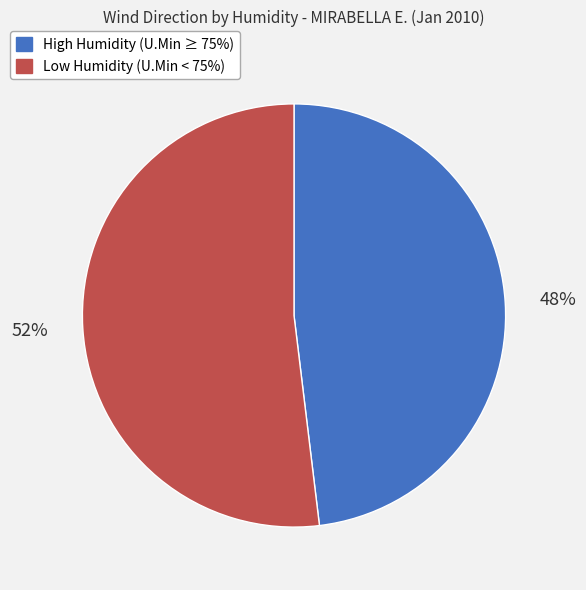

What percentage is the High Humidity (U.Min ≥ 75%) slice, to the nearest percent?

48%